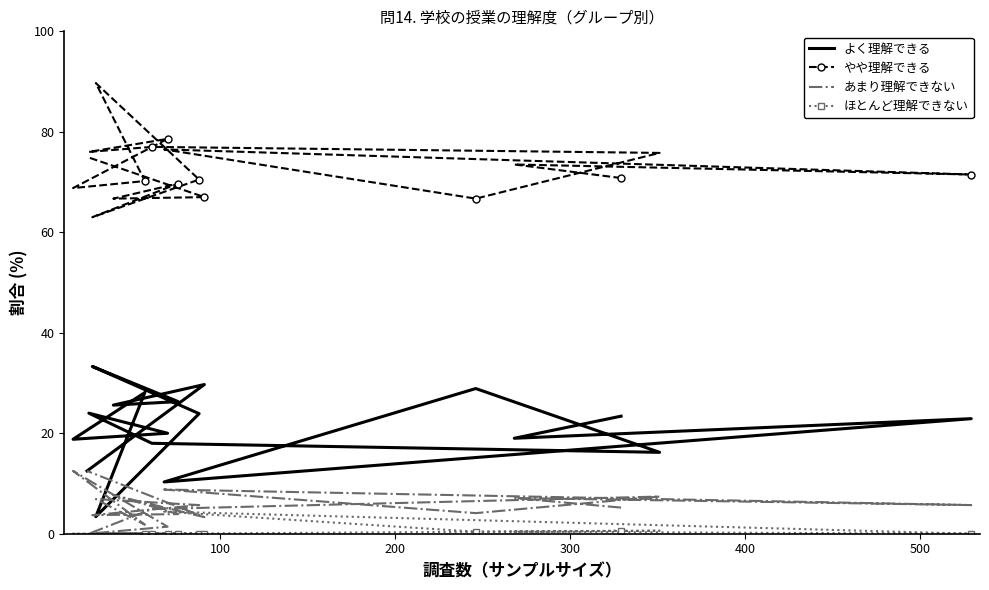

Which series has the largest total across all categories?

やや理解できる